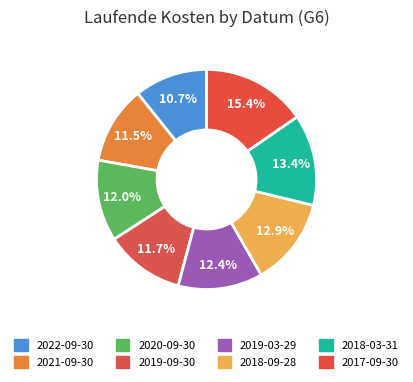

How many segments does this pie chart have?

8